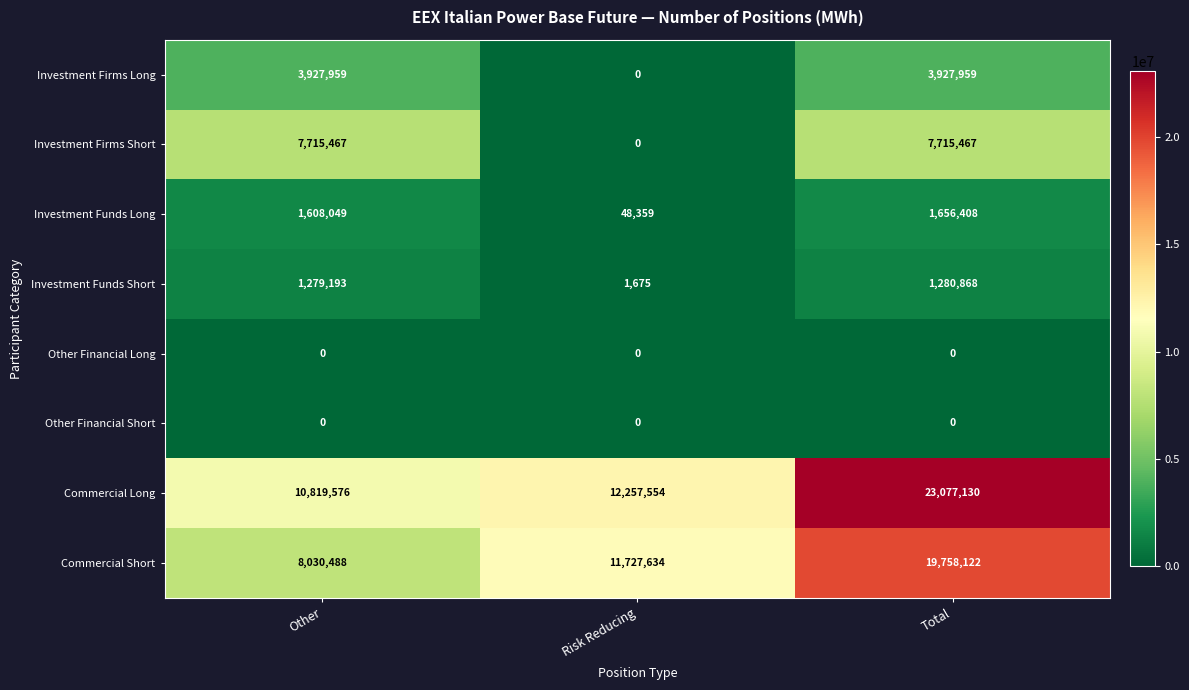

How many Investment Firms Short values are between 0 and 7715467?

3